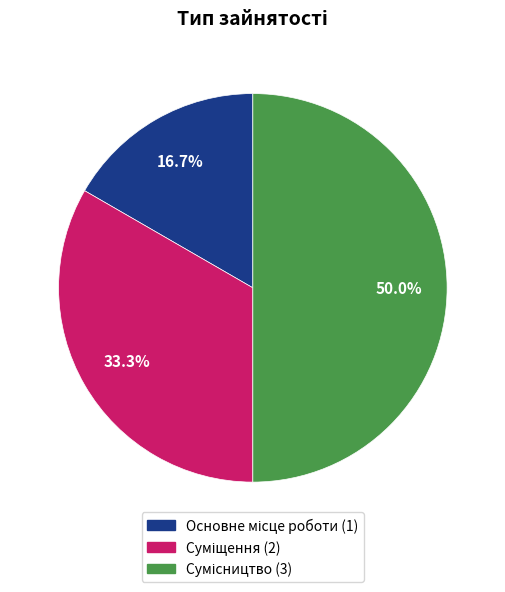

Is Суміщення the majority of the pie?

No